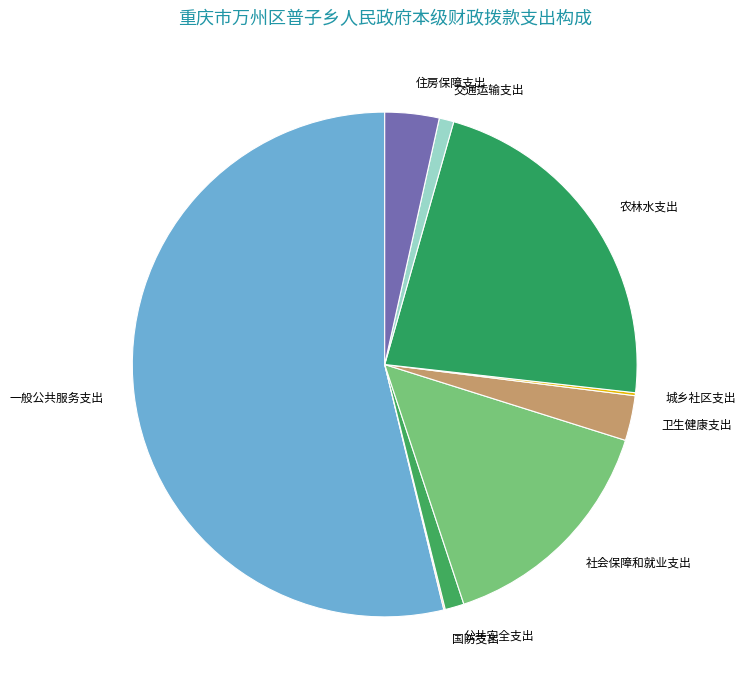

Which category has the biggest portion of the pie?

一般公共服务支出